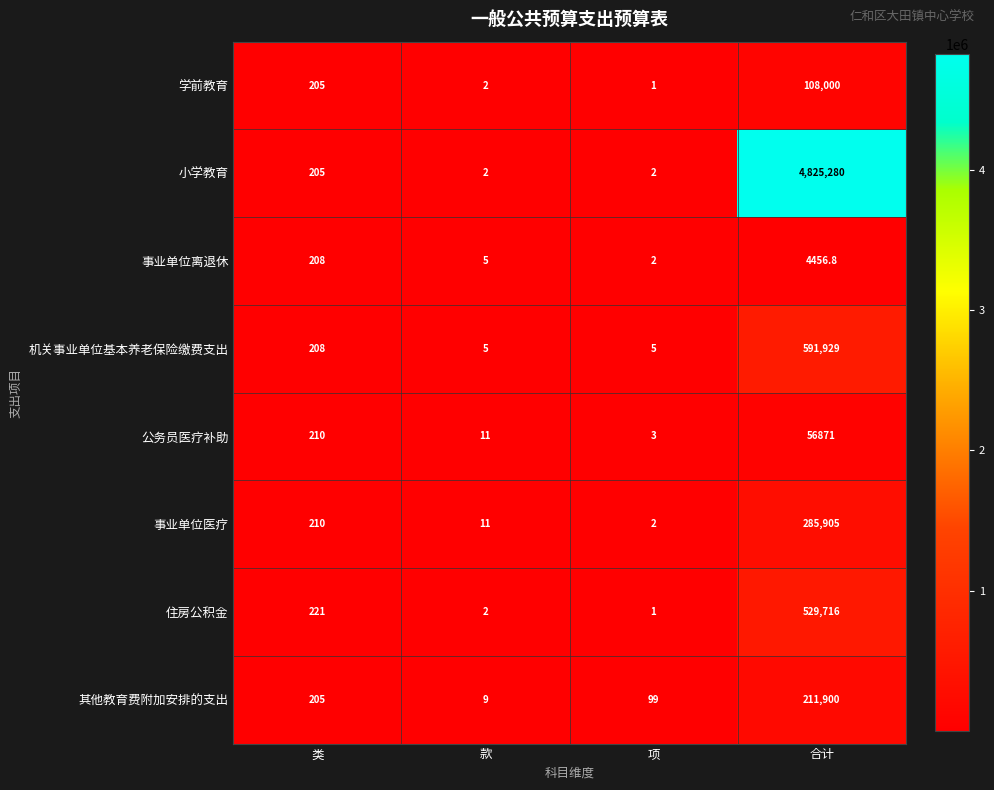

What value does the 事业单位医疗 series have at 项?

2.0